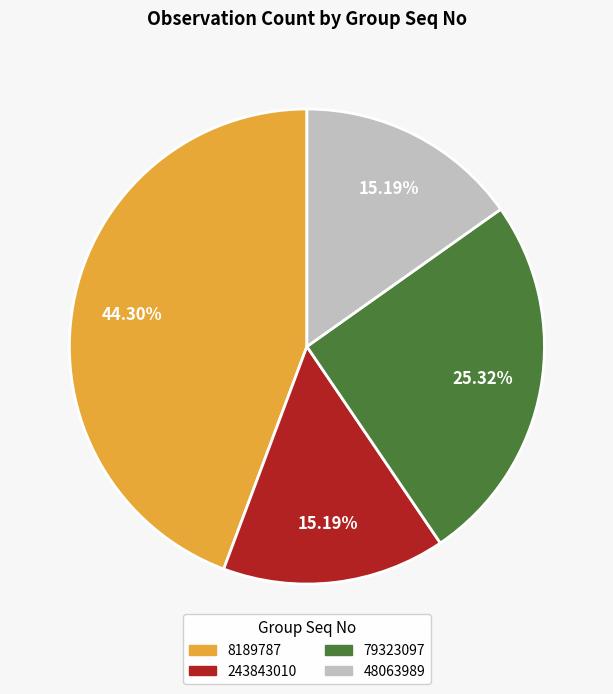

How many slices are in this pie chart?

4